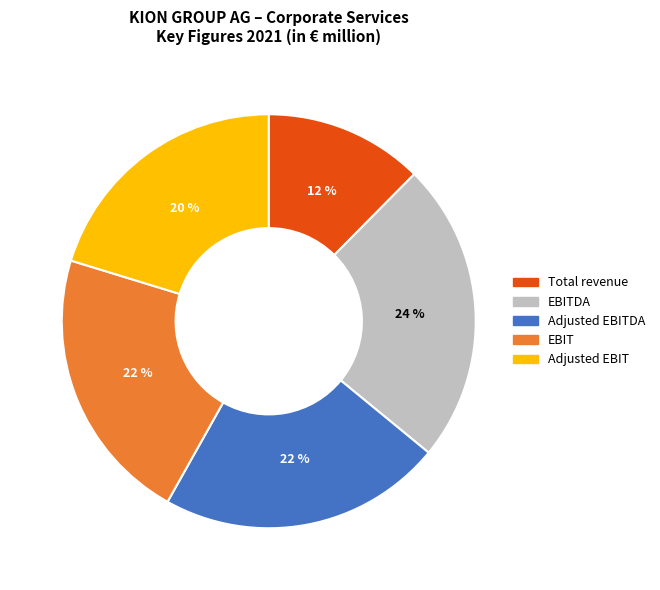

Does any single category account for the majority?

No